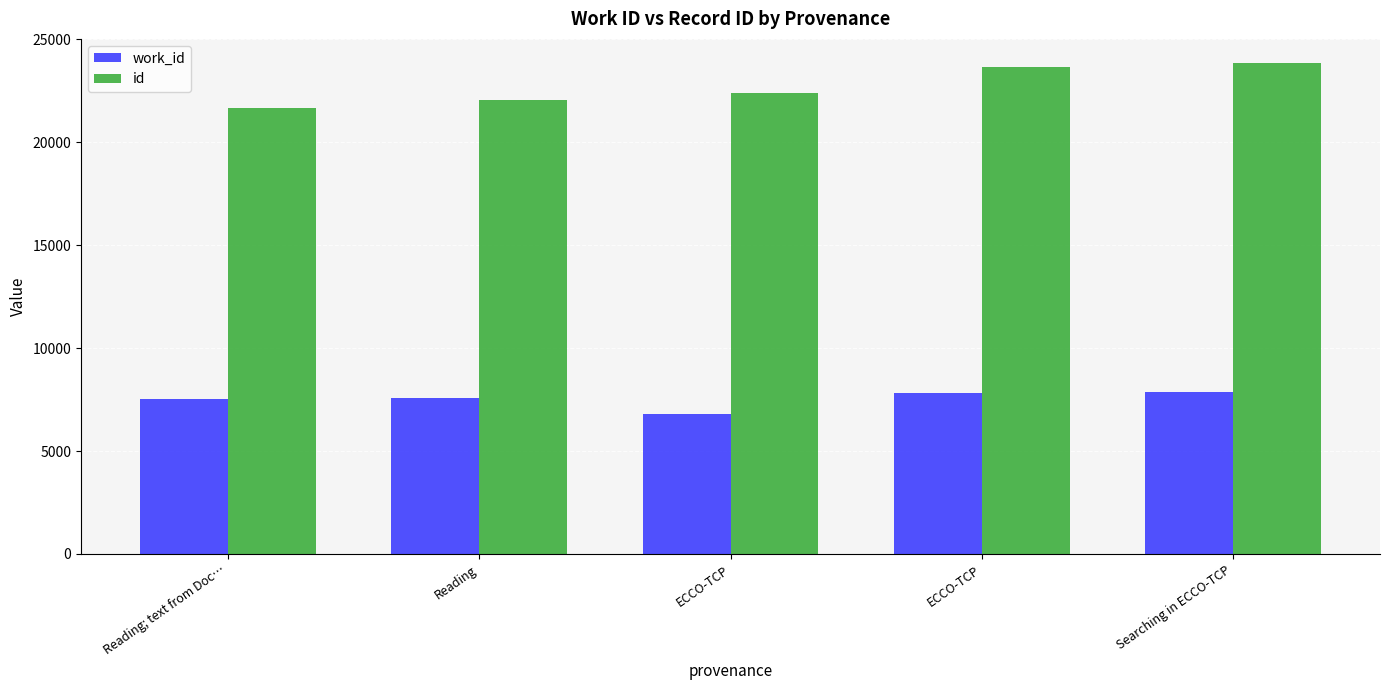

At which label is work_id closest to 7347?

Reading; text from Doc…